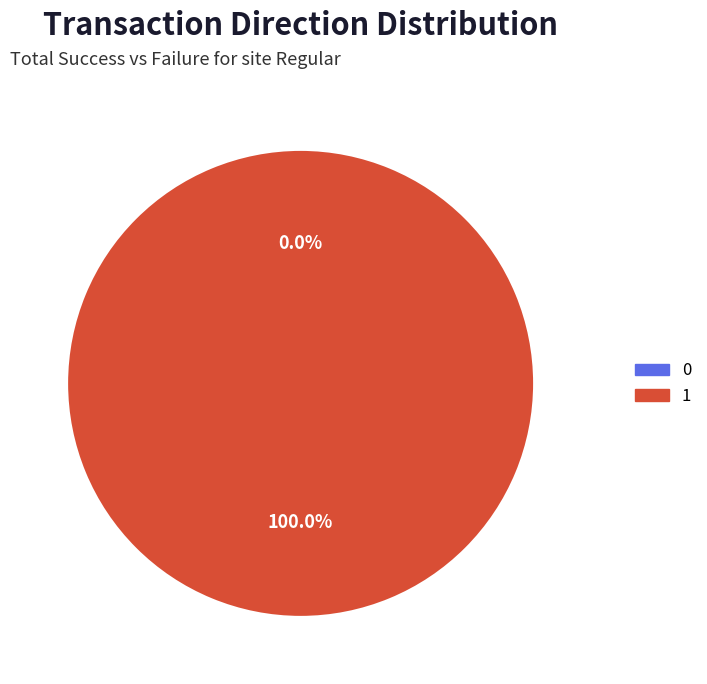

Count the number of slices in the pie.

2